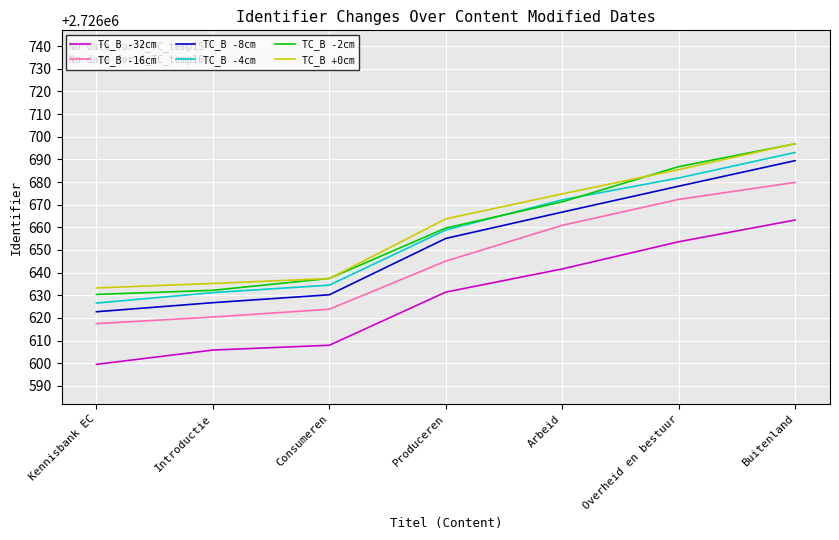

What is the highest value of the TC_B -2cm series?

2726696.9